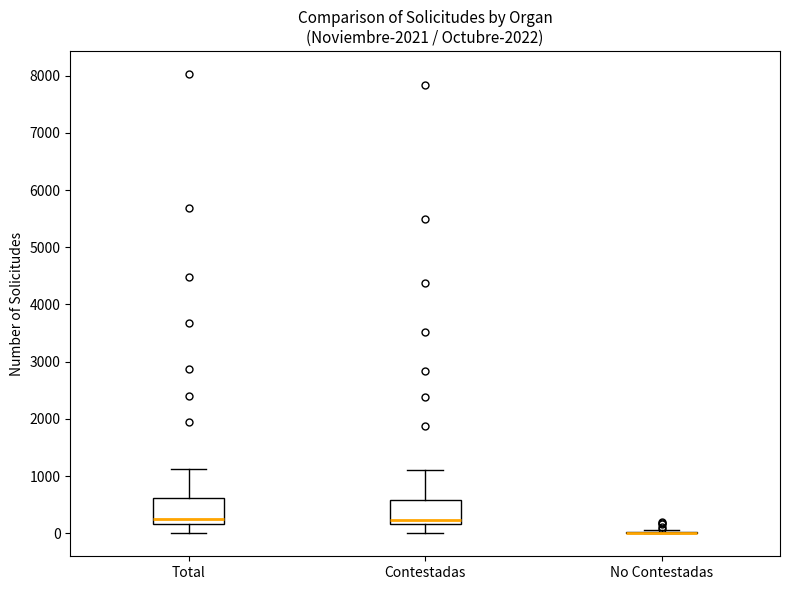

Reading left to right, transcribe this box plot: for each box, give where its median line is, the range the box spans, and where its two whiskers end, as read against the y-axis. The values are not printed on the chart, so give them approximately, as read against the axis.

Total: median 200 (just above the box's lower edge), box 200 to 600, whiskers 0 to 1100
Contestadas: median 200 (just above the box's lower edge), box 200 to 600, whiskers 0 to 1100
No Contestadas: box collapsed to a line at 0, whiskers 0 to 100